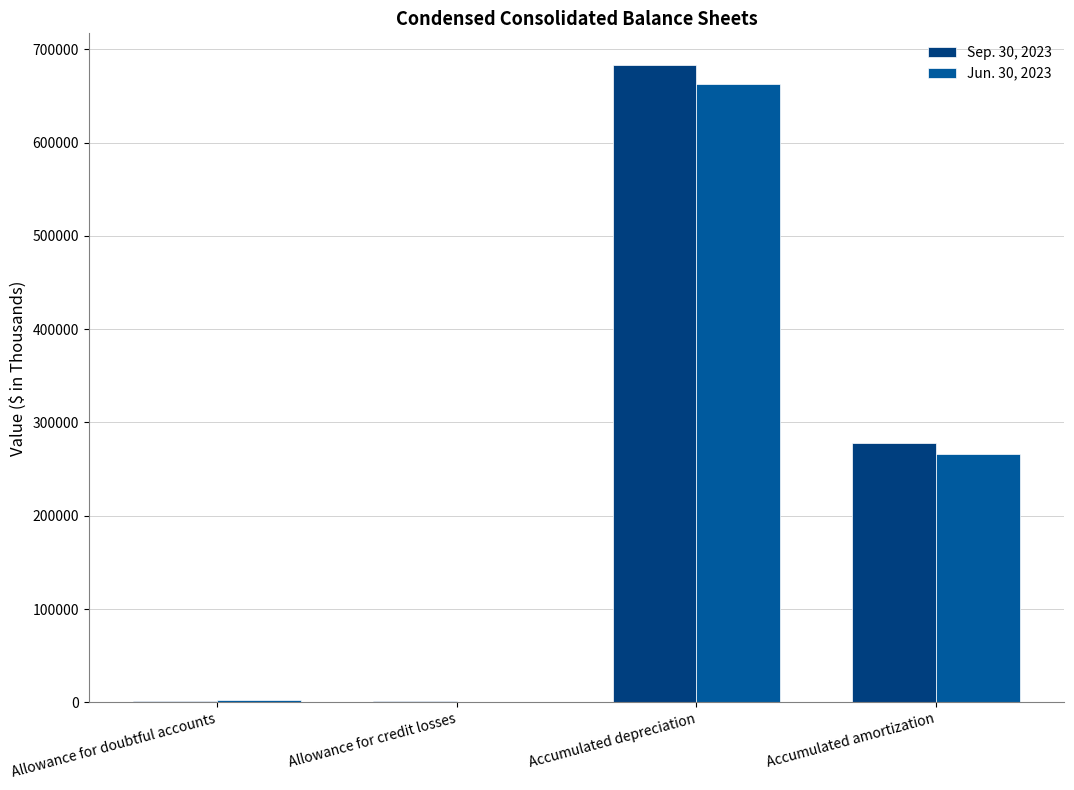

Which series changed the most between Allowance for doubtful accounts and Accumulated amortization?

Sep. 30, 2023